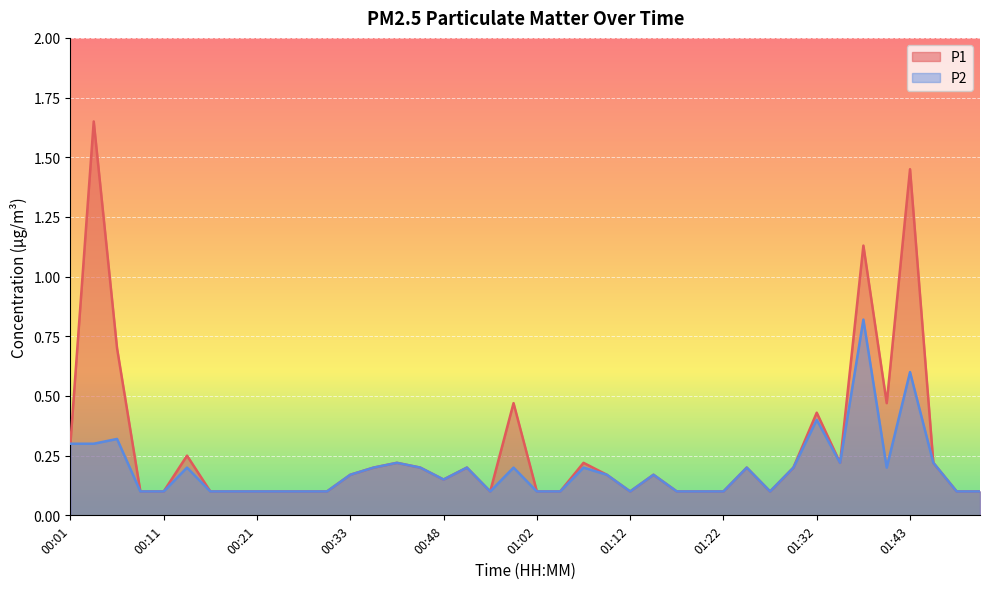

True or false: P1 has a value of 0.1 at 00:16.

False